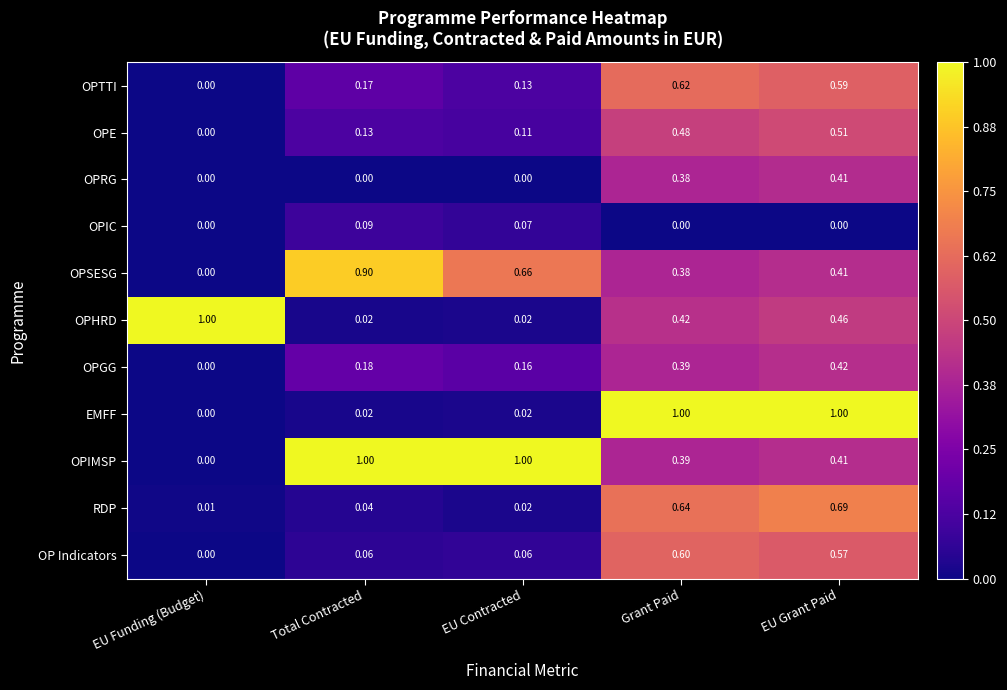

Between EU Contracted and Grant Paid, which series saw the biggest shift?

EMFF